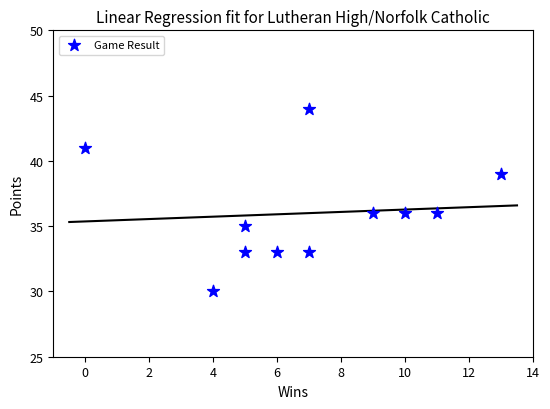

What is the average Y value?

36